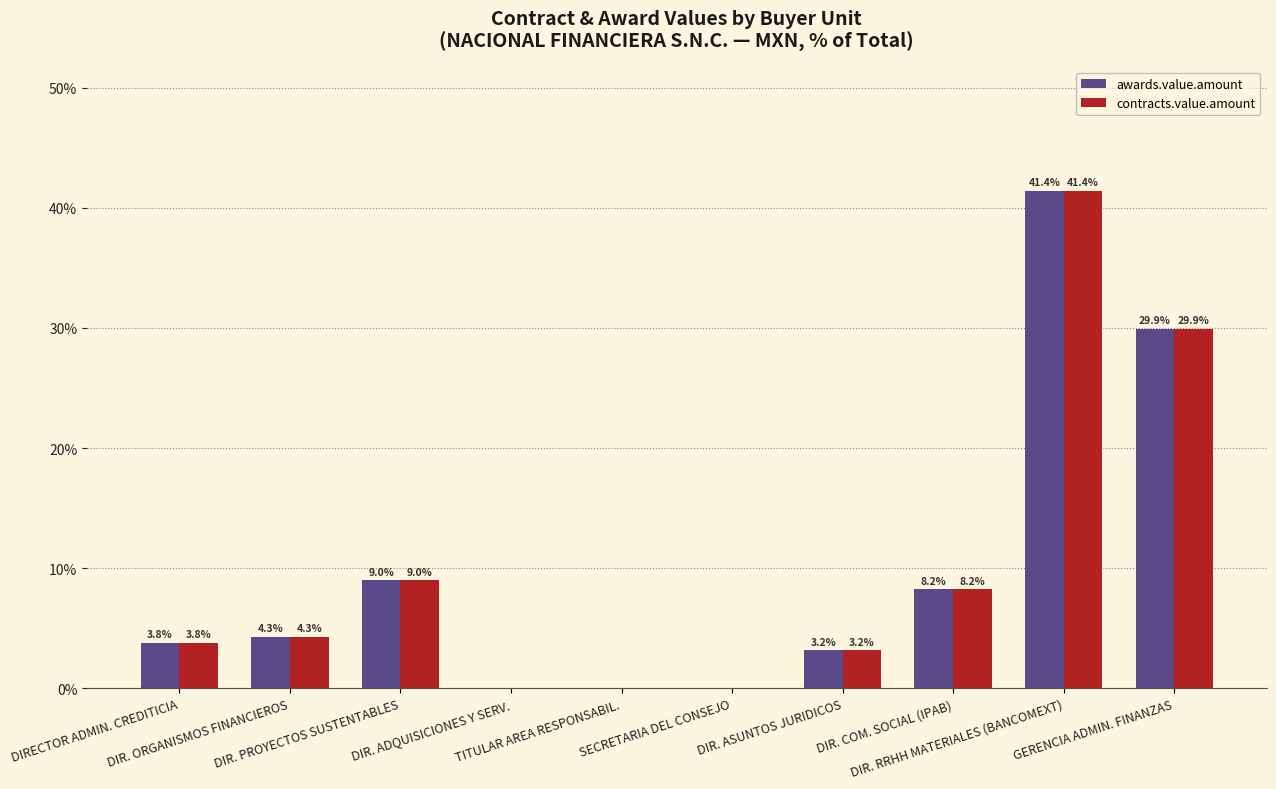

How many groups of bars are there?

10